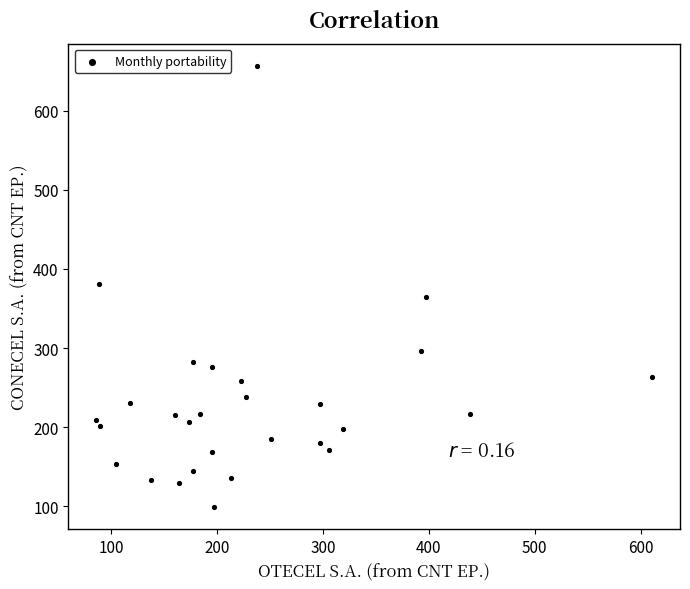

What is the range of Y values (max minus min)?

558